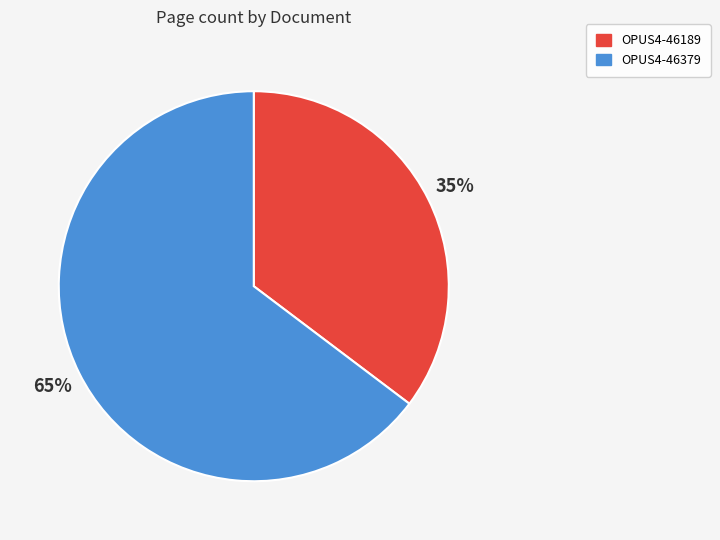

Count the number of slices in the pie.

2